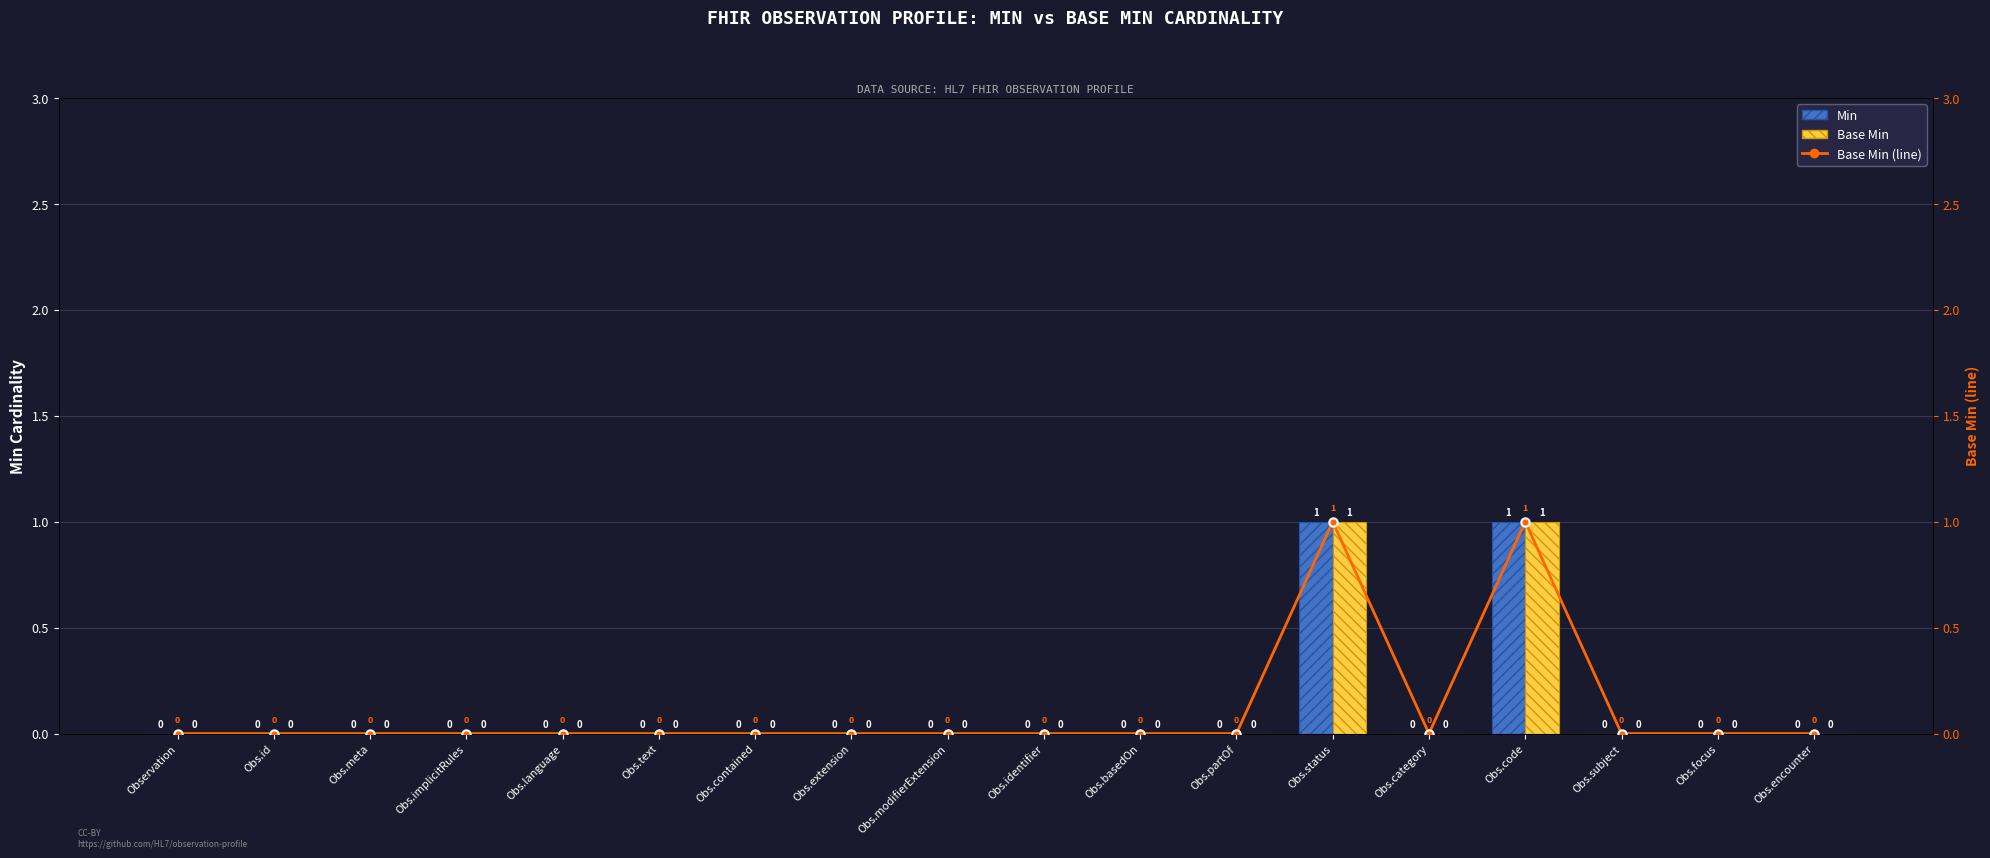

Reading left to right, transcribe all the data shown in this chart.

Min: Observation=0	Obs.id=0	Obs.meta=0	Obs.implicitRules=0	Obs.language=0	Obs.text=0	Obs.contained=0	Obs.extension=0	Obs.modifierExtension=0	Obs.identifier=0	Obs.basedOn=0	Obs.partOf=0	Obs.status=1	Obs.category=0	Obs.code=1	Obs.subject=0	Obs.focus=0	Obs.encounter=0
Base Min: Observation=0	Obs.id=0	Obs.meta=0	Obs.implicitRules=0	Obs.language=0	Obs.text=0	Obs.contained=0	Obs.extension=0	Obs.modifierExtension=0	Obs.identifier=0	Obs.basedOn=0	Obs.partOf=0	Obs.status=1	Obs.category=0	Obs.code=1	Obs.subject=0	Obs.focus=0	Obs.encounter=0
Base Min (line): Observation=0	Obs.id=0	Obs.meta=0	Obs.implicitRules=0	Obs.language=0	Obs.text=0	Obs.contained=0	Obs.extension=0	Obs.modifierExtension=0	Obs.identifier=0	Obs.basedOn=0	Obs.partOf=0	Obs.status=1	Obs.category=0	Obs.code=1	Obs.subject=0	Obs.focus=0	Obs.encounter=0